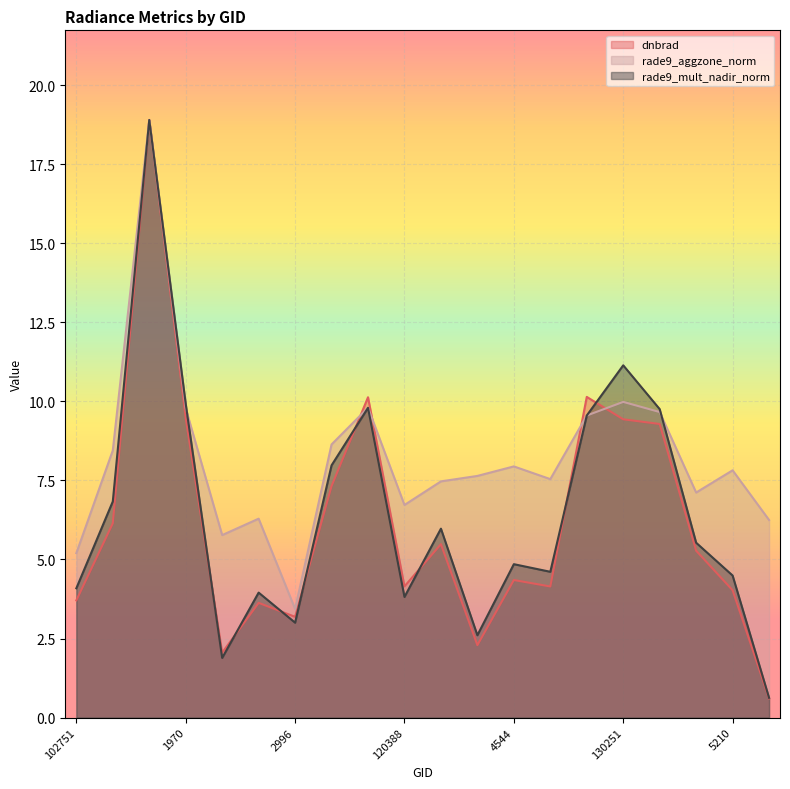

What is the difference between the maximum and minimum values in the rade9_mult_nadir_norm series?

18.3